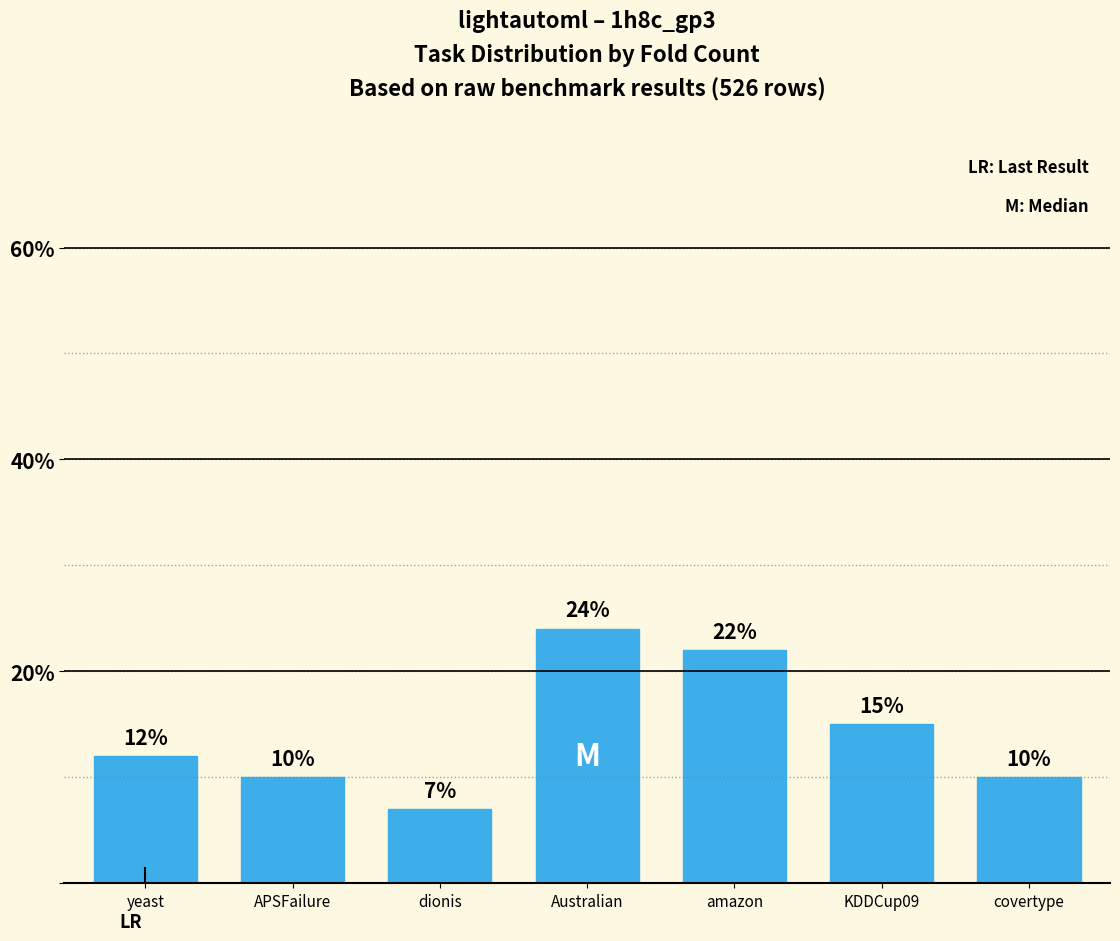

What is the change in value from APSFailure to Australian?

+14